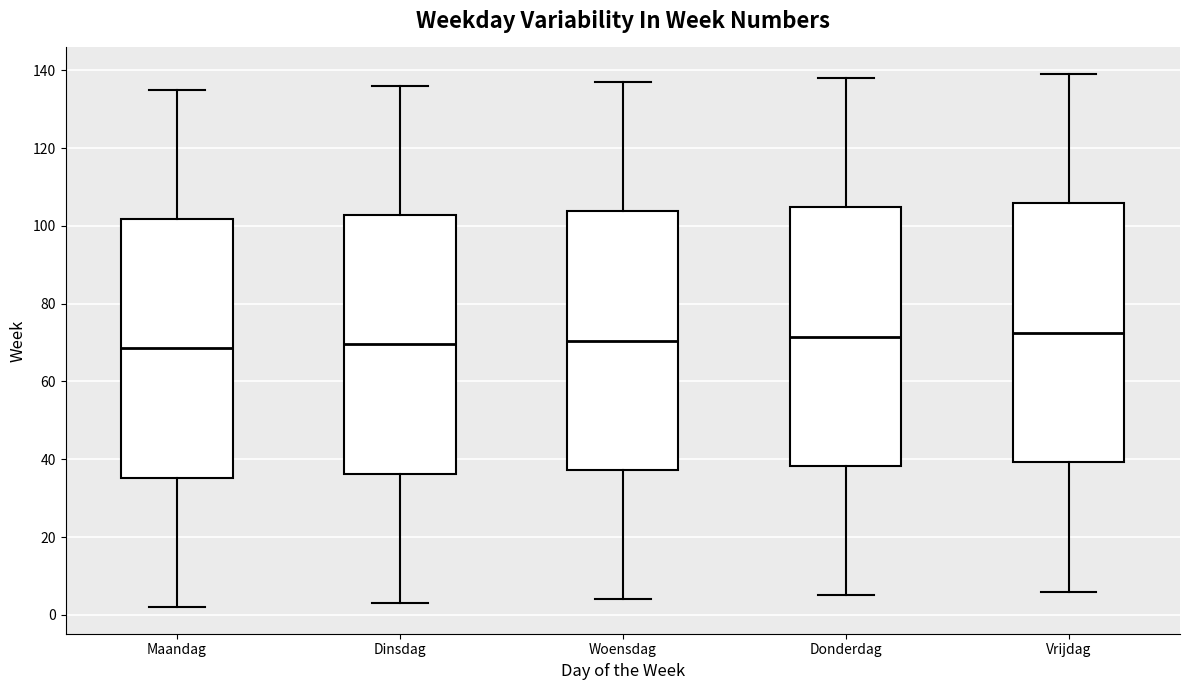

Reading left to right, transcribe this box plot: for each box, give where its median line is, the range the box spans, and where its two whiskers end, as read against the y-axis. The values are not printed on the chart, so give them approximately, as read against the axis.

Maandag: median 68, box 36 to 102, whiskers 2 to 136
Dinsdag: median 70, box 36 to 102, whiskers 4 to 136
Woensdag: median 70, box 38 to 104, whiskers 4 to 138
Donderdag: median 72, box 38 to 104, whiskers 6 to 138
Vrijdag: median 72, box 40 to 106, whiskers 6 to 140